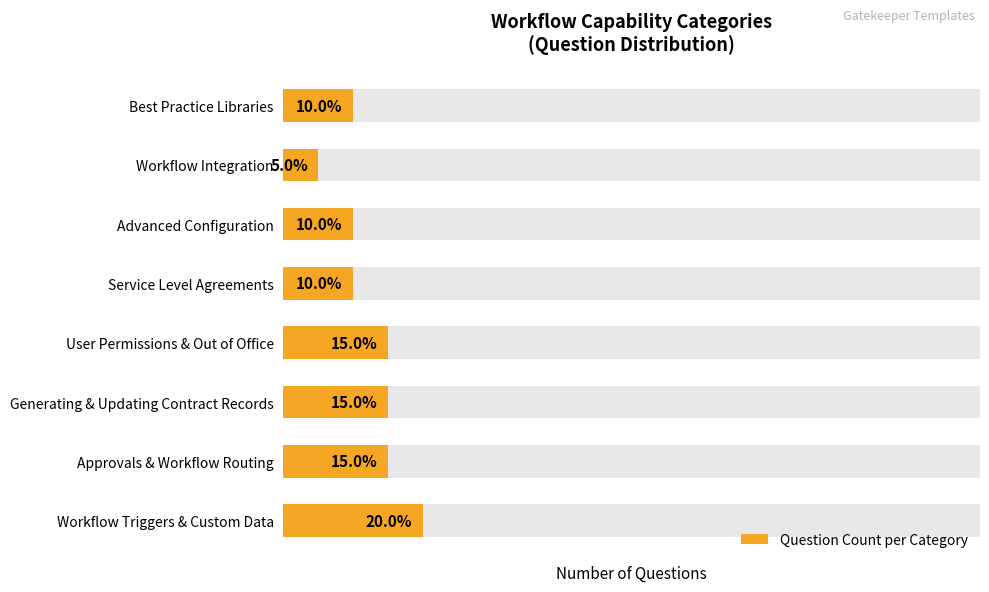

Does the chart contain any negative values?

No